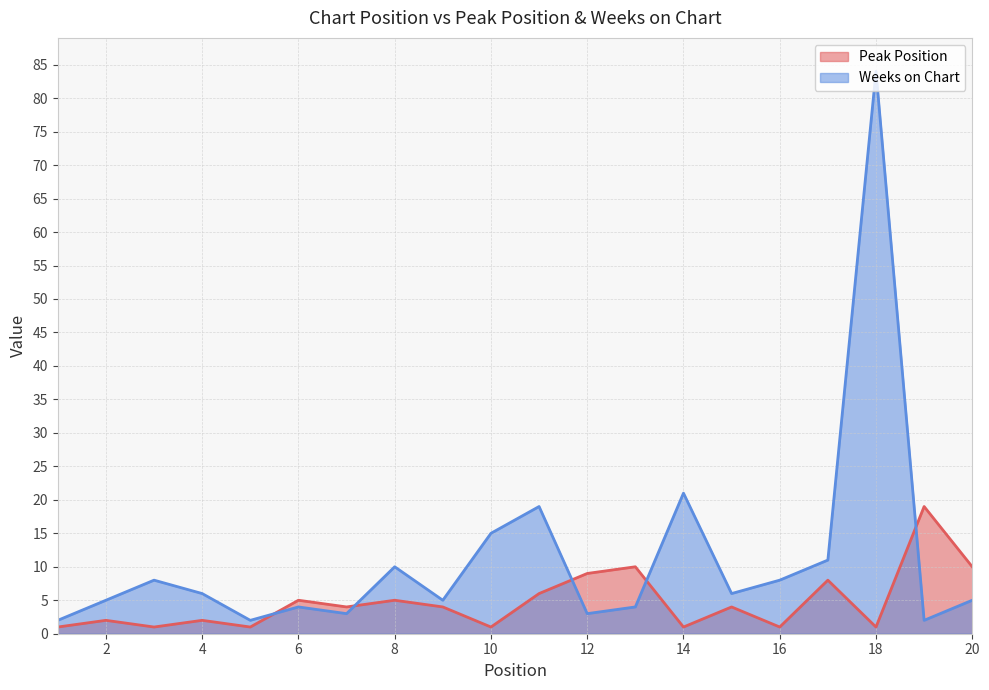

How many interior local valleys does the Peak Position series have?

7